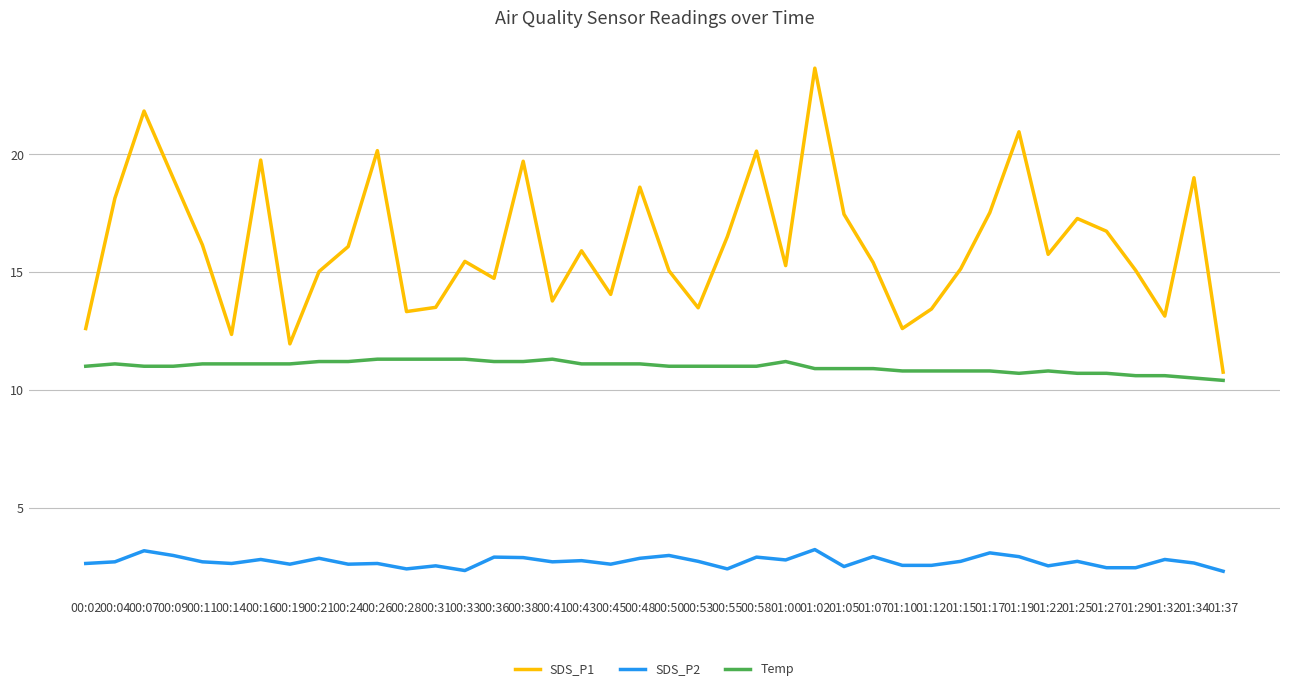

What is the minimum value for Temp?

10.4